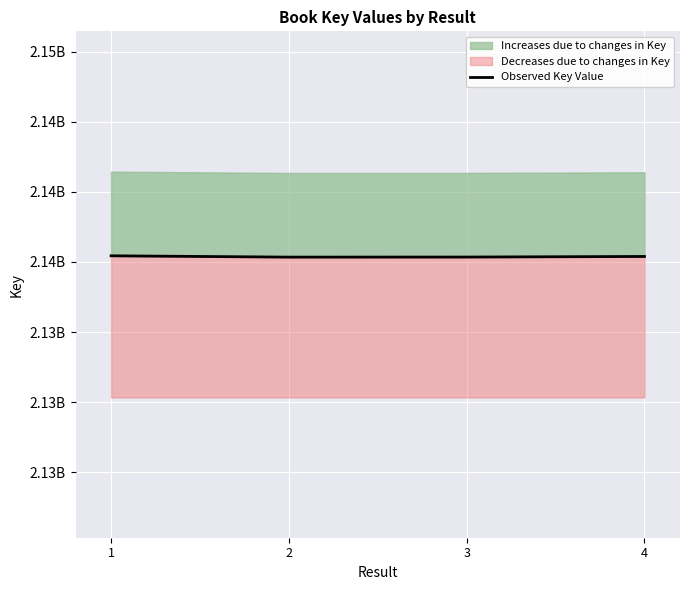

List the labels in order of value, smallest first.

2, 3, 4, 1